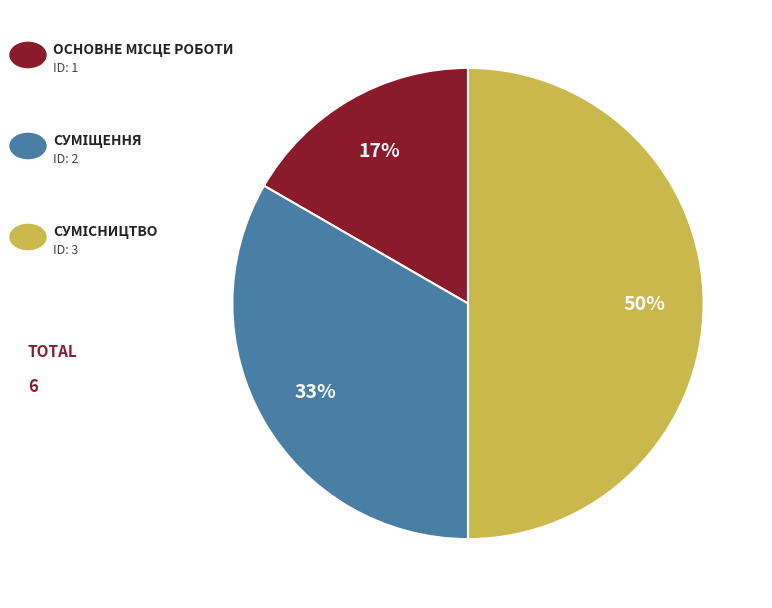

How many segments does this pie chart have?

3